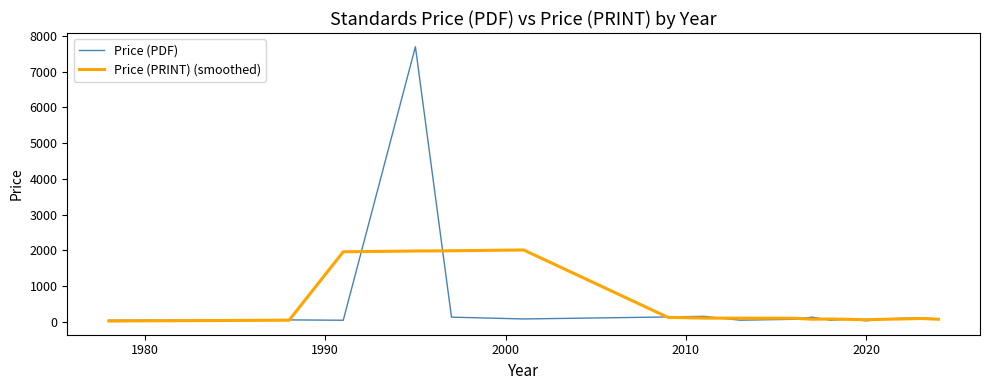

Which series has the largest range (max minus min)?

Price (PDF)